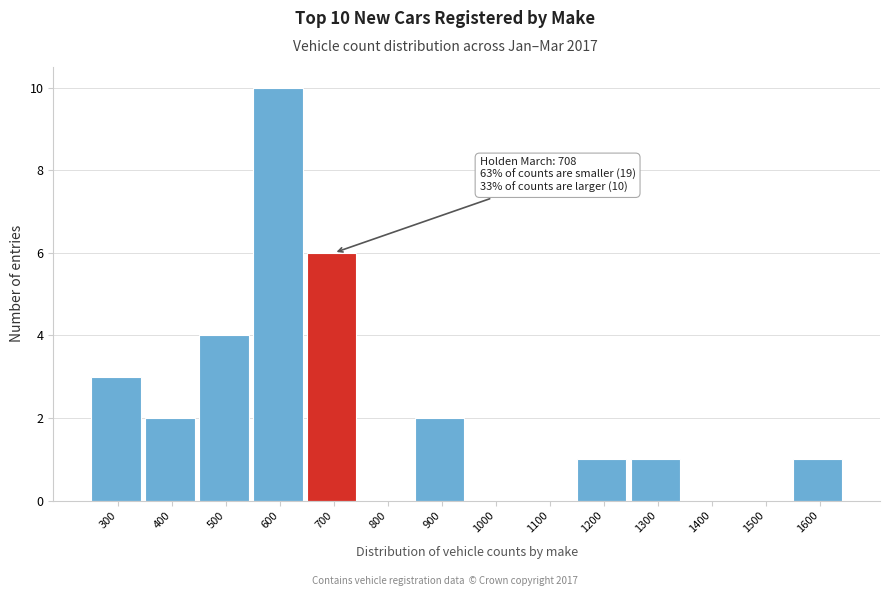

Reading left to right, transcribe all the data shown in this chart.

300=3	400=2	500=4	600=10	700=6	800=0	900=2	1000=0	1100=0	1200=1	1300=1	1400=0	1500=0	1600=1